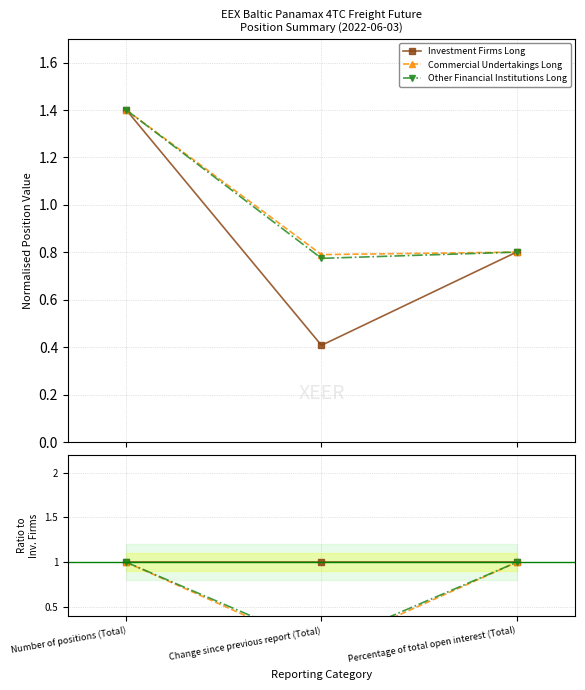

The Other Financial Institutions Long series shows 1.6 at Percentage of total open interest (Total). True or false?

False